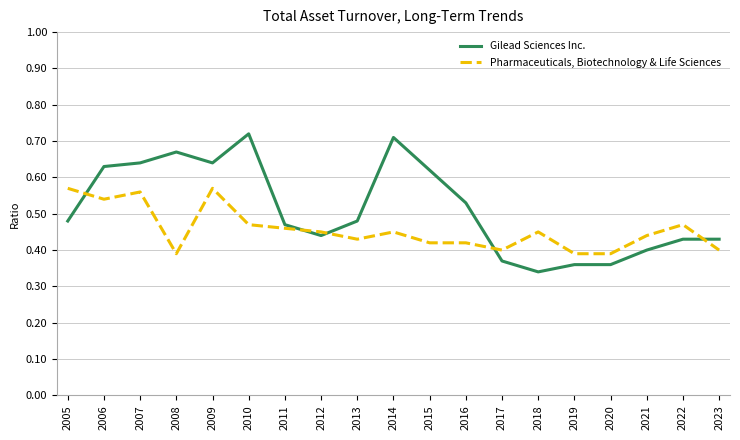

Is the value of Pharmaceuticals, Biotechnology & Life Sciences at 2013 greater than the value of Gilead Sciences Inc. at 2005?

No